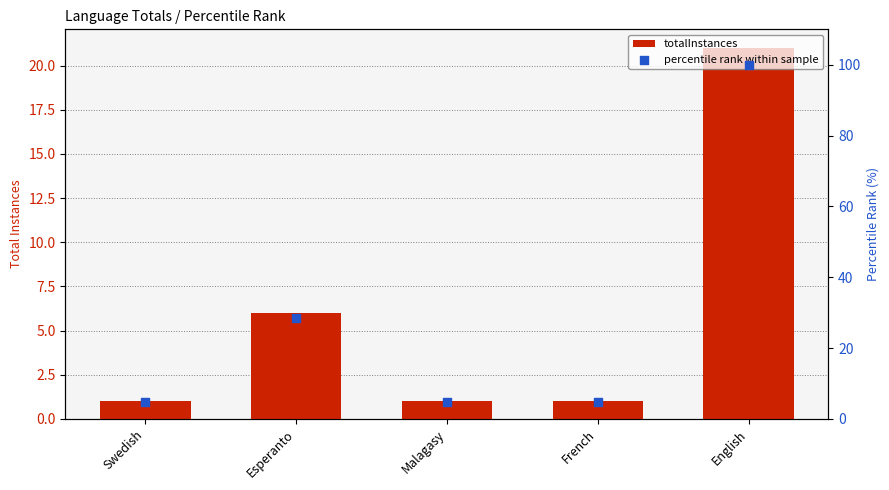

Which series reaches the minimum Y coordinate?

totalInstances